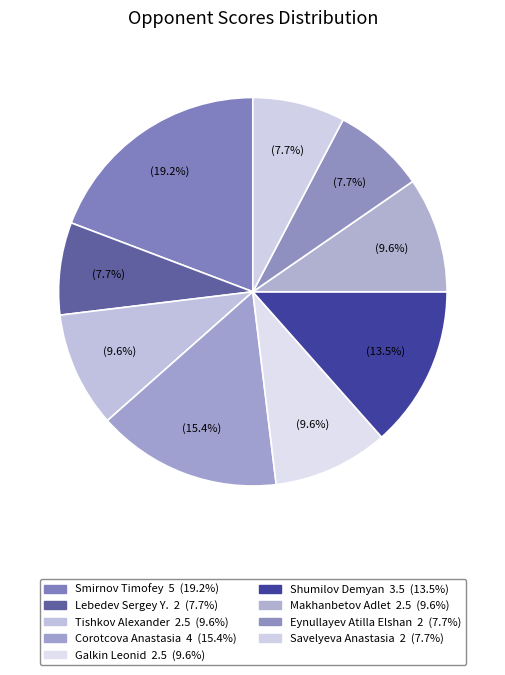

The Smirnov Timofey slice represents 7% of the pie. True or false?

False